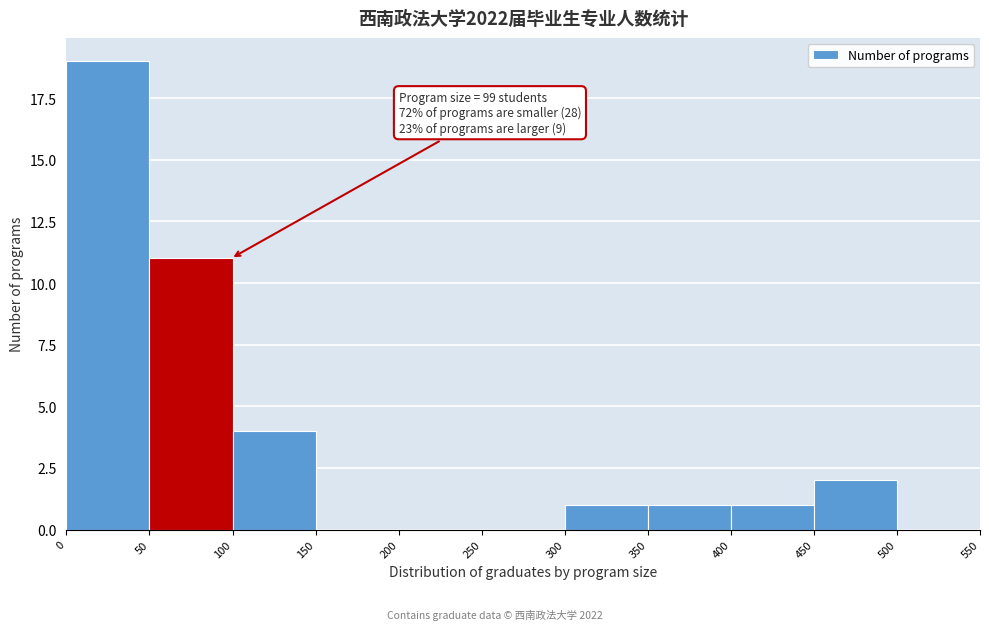

Over which range of the x-axis is the bar tallest?

0 to 50